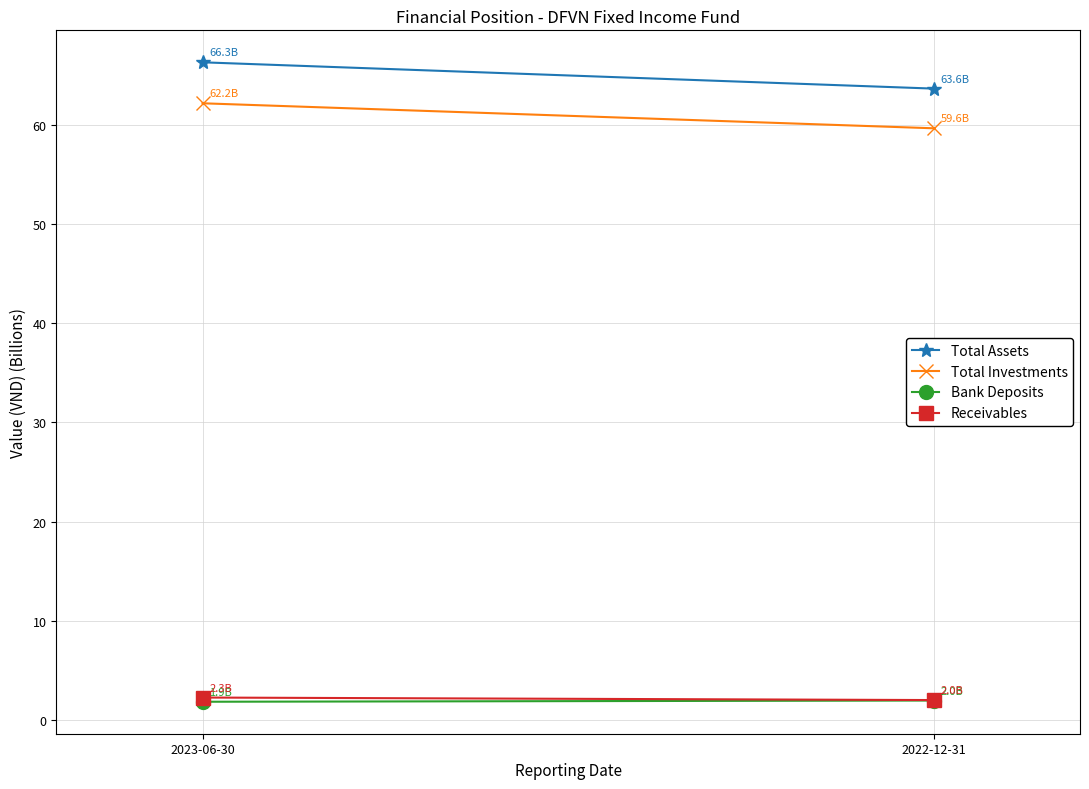

Between 2022-12-31 and 2023-06-30, which is larger?

2023-06-30